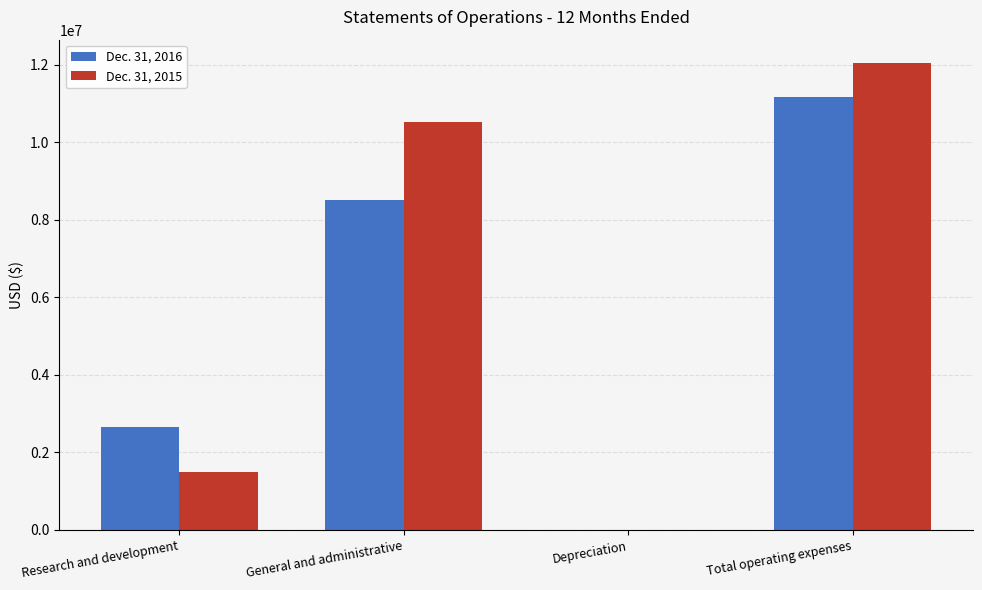

Does the chart contain stacked bars?

No